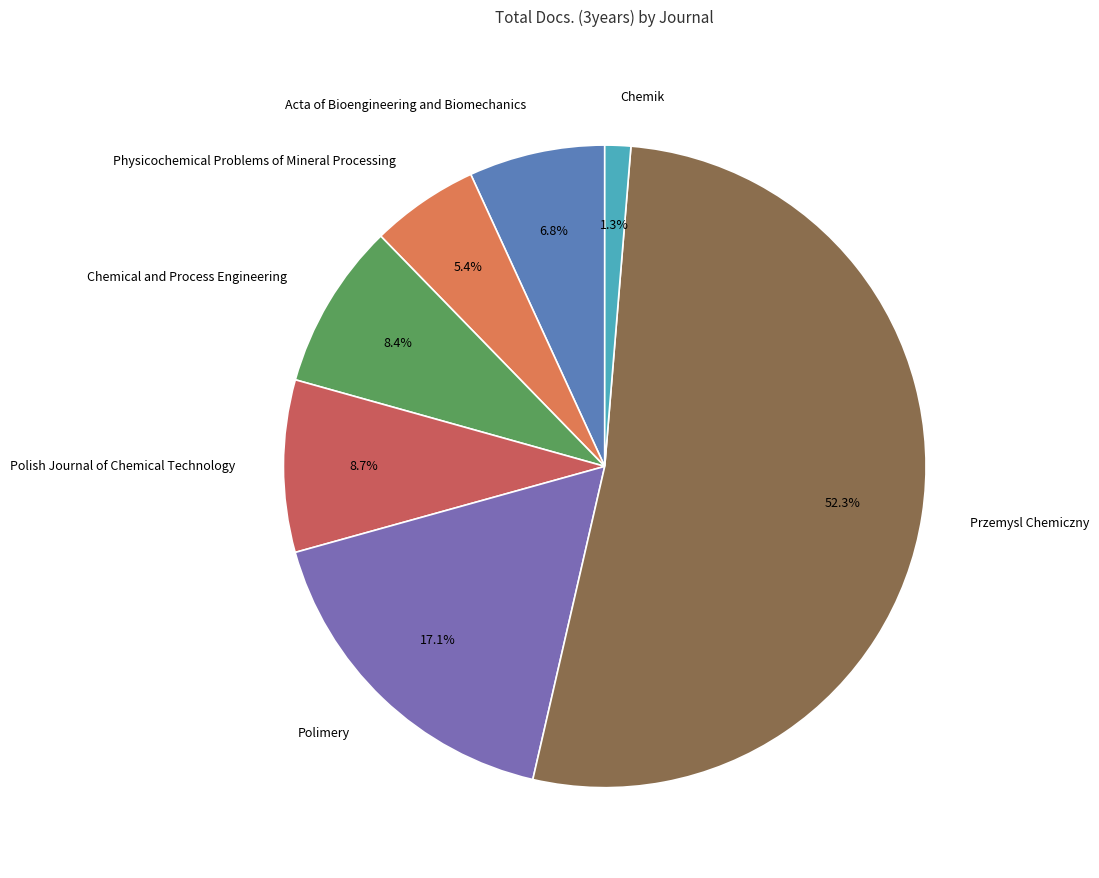

Do Chemik and Physicochemical Problems of Mineral Processing together represent more than half of the pie?

No